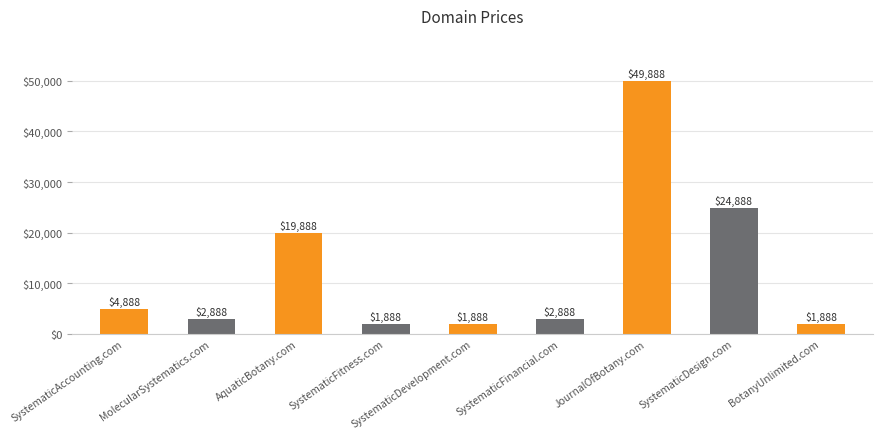

Reading left to right, extract all data points from this chart.

4888	2888	19888	1888	1888	2888	49888	24888	1888